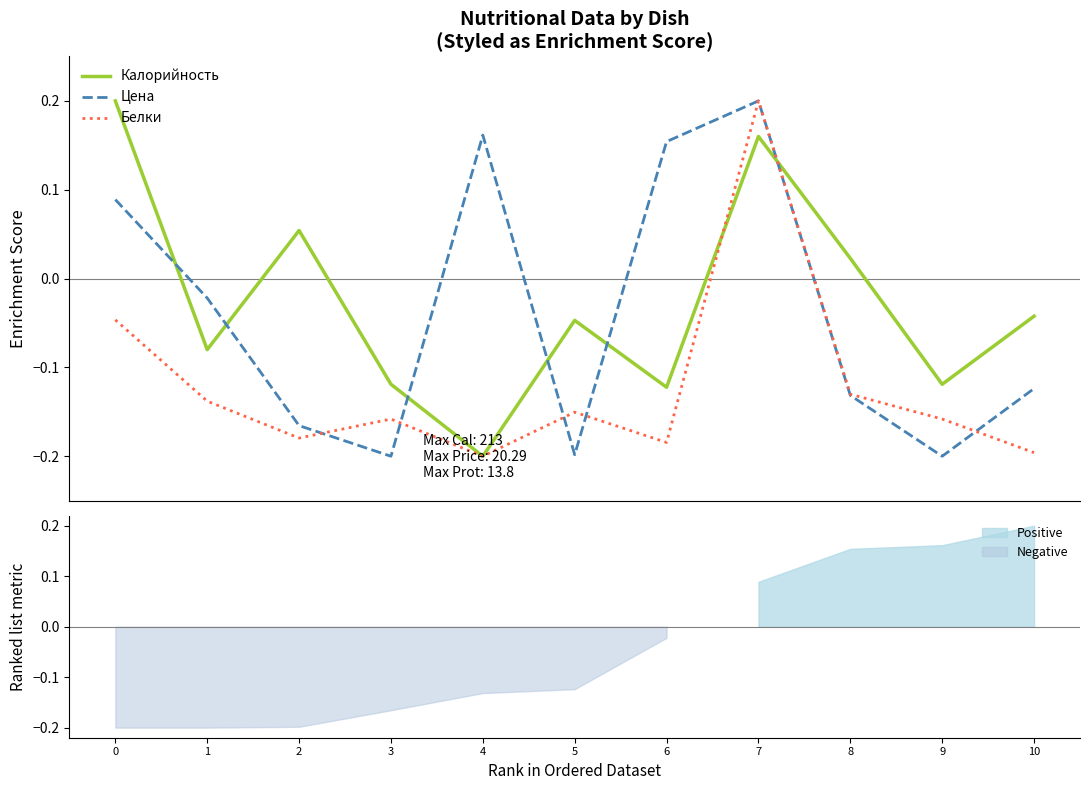

Which series has the widest spread of values?

Калорийность